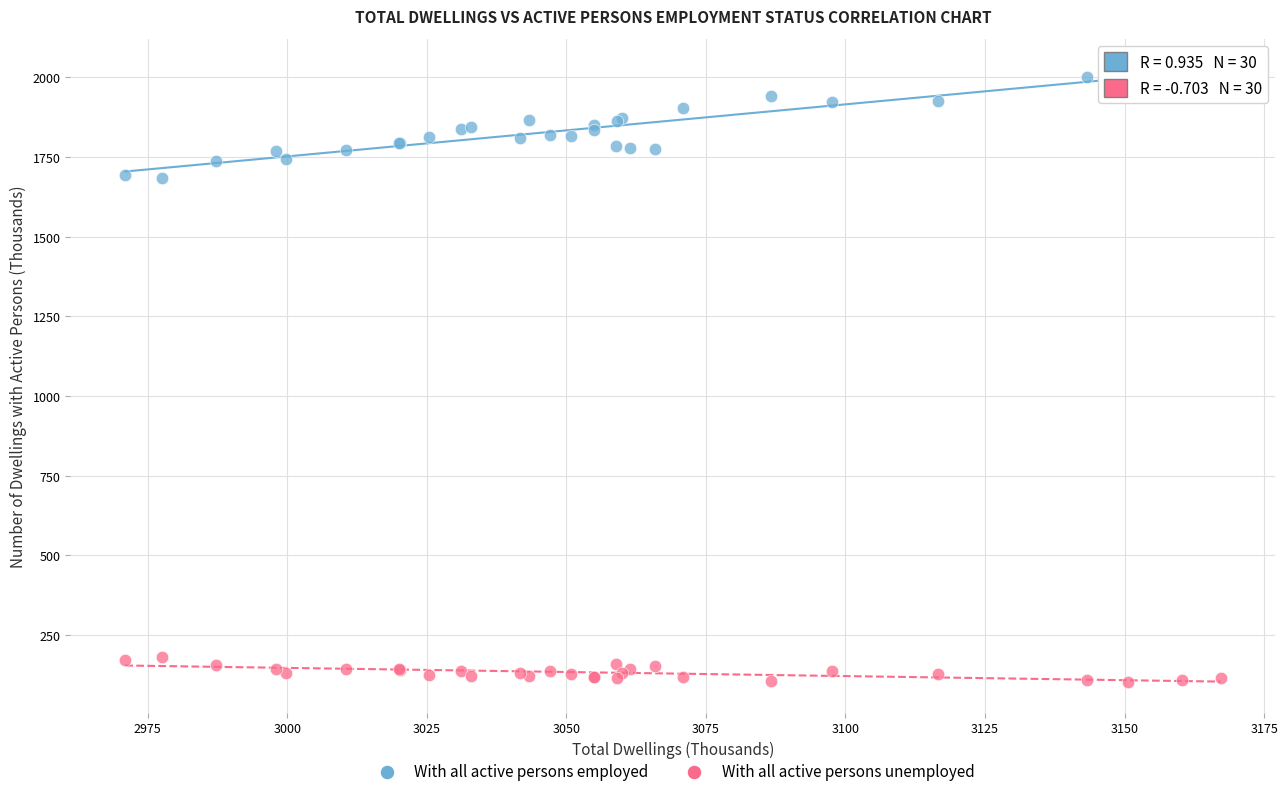

What is the X range (max minus min) for the scatter plot?

196.2